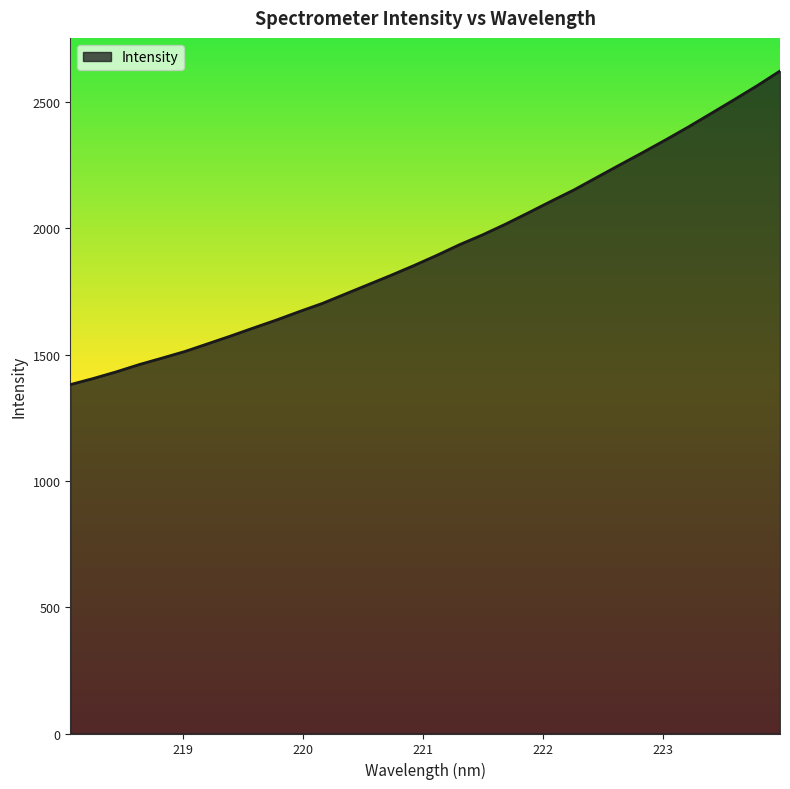

What is the smallest value displayed?

1381.2